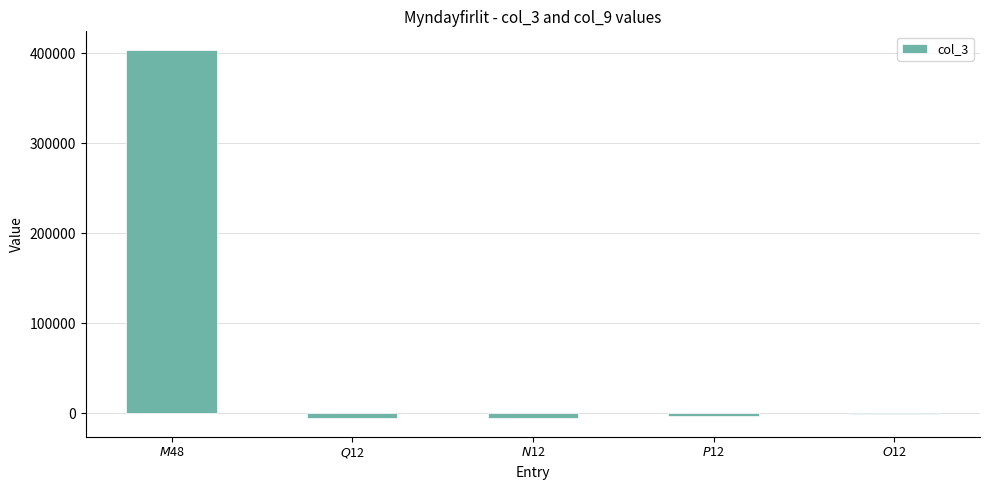

What is the greatest value displayed?

404050